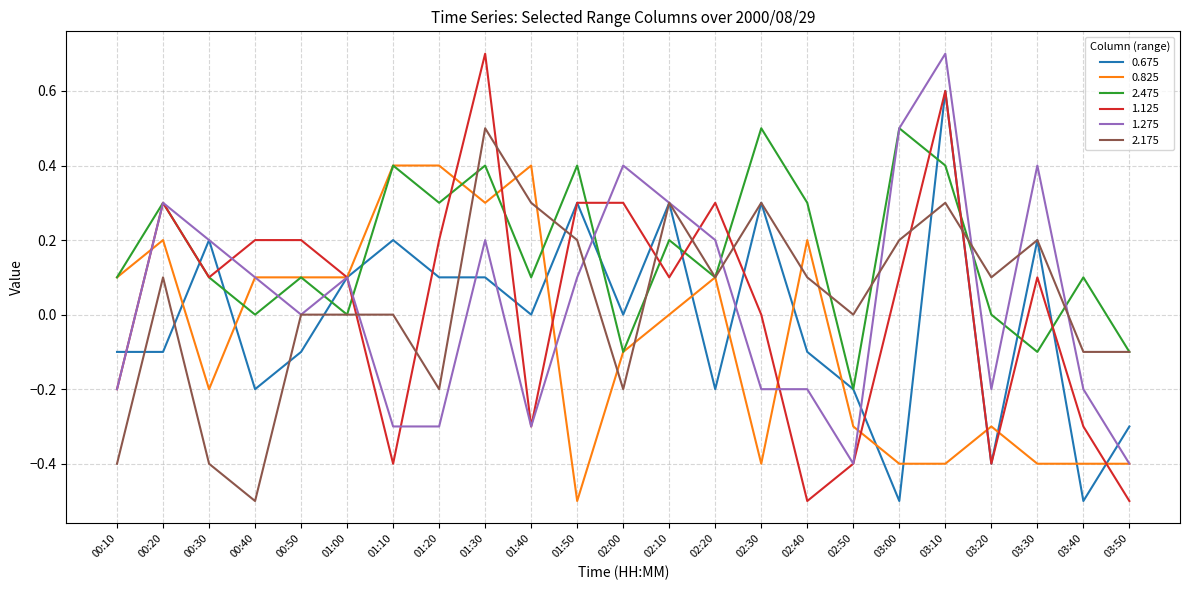

Which series has the largest range (max minus min)?

1.125